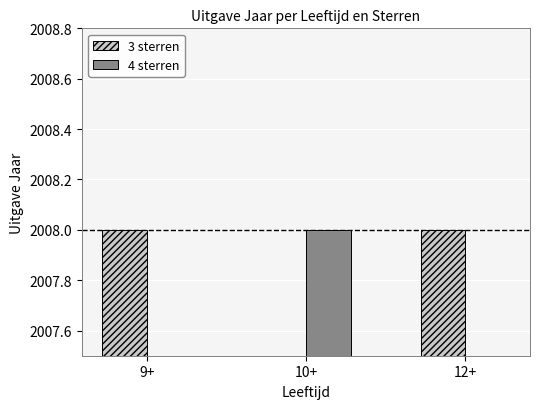

How many data points in 3 sterren are less than 2008?

1